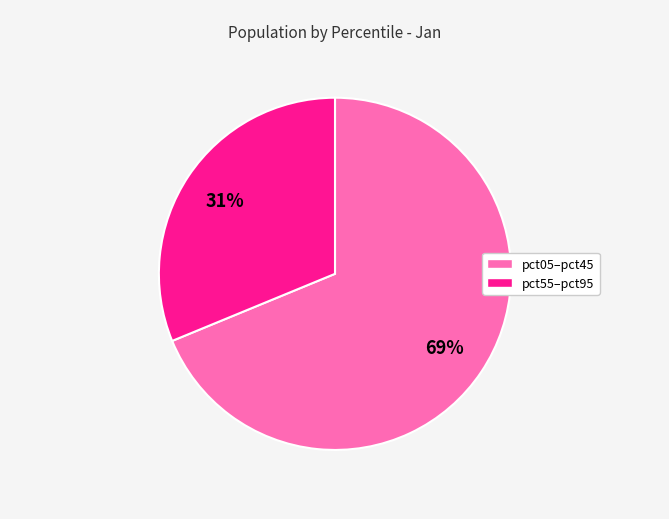

Is there a majority slice in this chart?

Yes